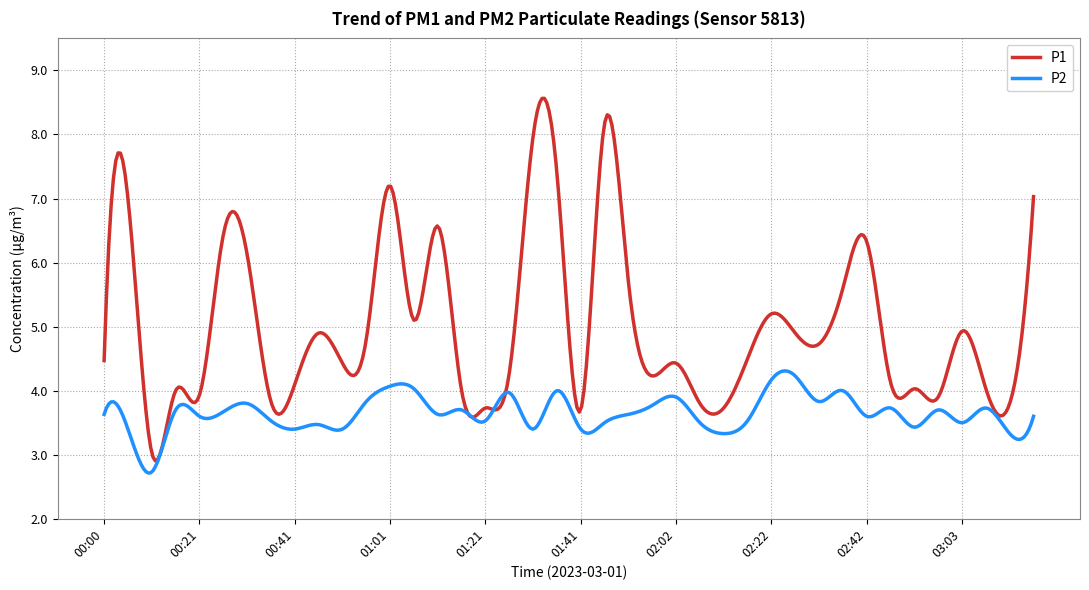

In P1, how many points are higher than both neighbors (excluding endpoints)?

14